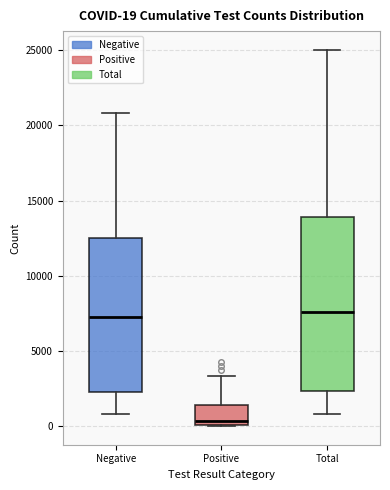

Which box is the tallest, from its lower edge to its upper edge?

Total